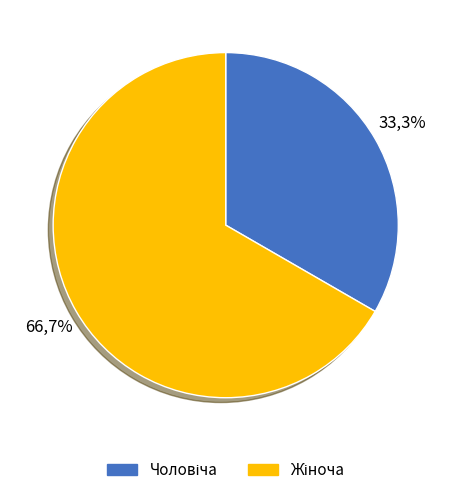

To the nearest percent, what portion does Чоловіча represent?

33%